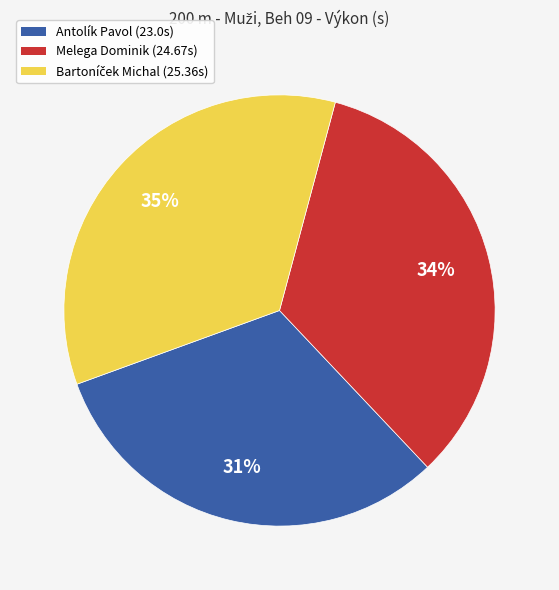

Count the number of slices in the pie.

3